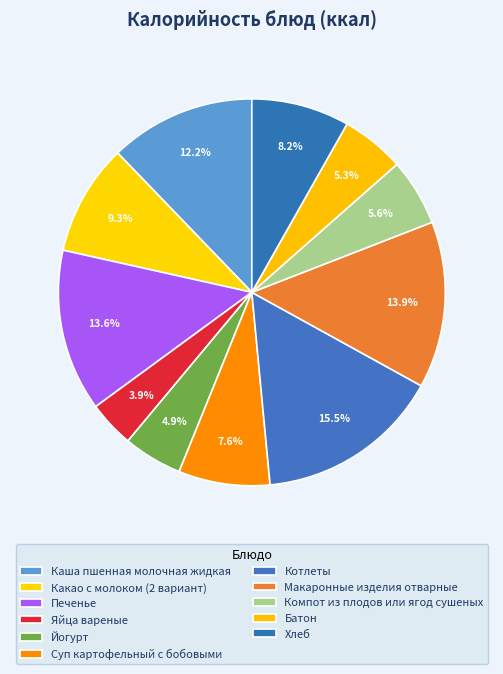

To the nearest percent, what is the combined percentage of Йогурт and Суп картофельный с бобовыми?

13%